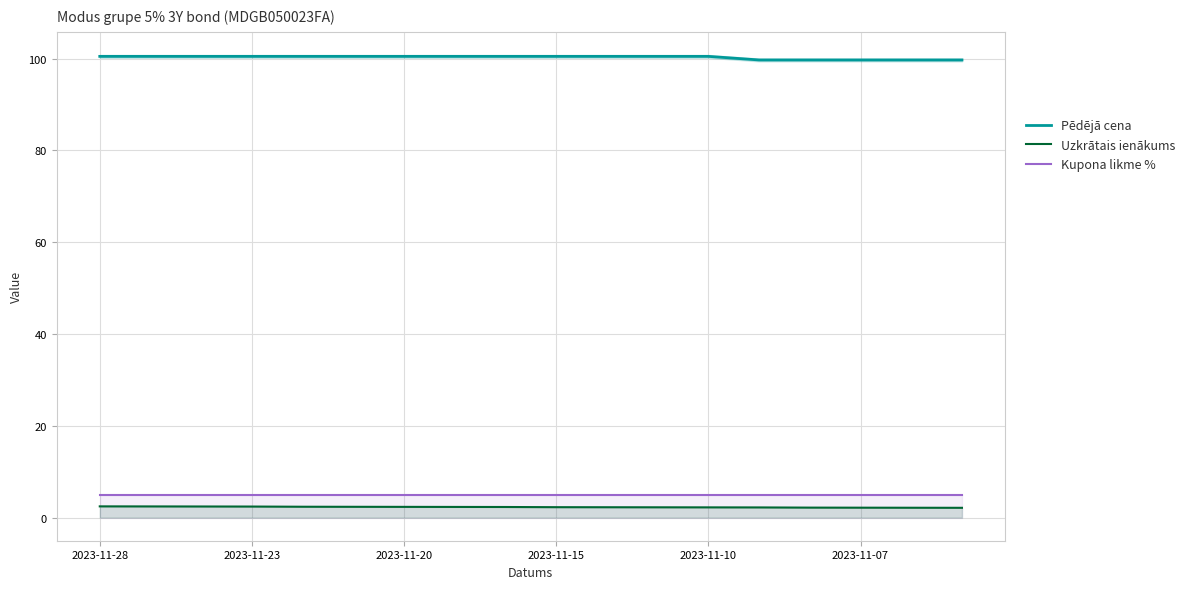

What is the difference between the maximum and minimum values in the Pēdējā cena series?

0.8